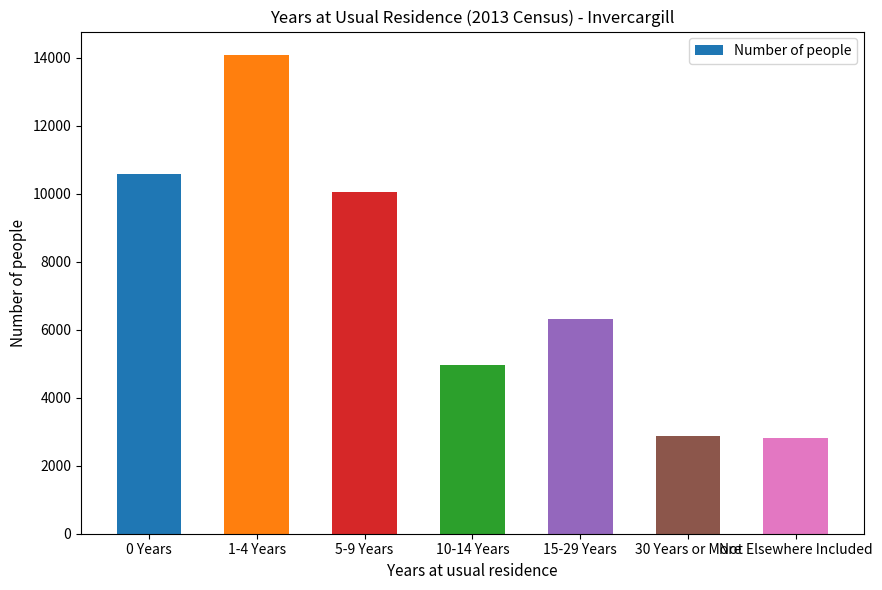

Reading left to right, transcribe all the data shown in this chart.

0 Years=10581	1-4 Years=14070	5-9 Years=10059	10-14 Years=4950	15-29 Years=6330	30 Years or More=2889	Not Elsewhere Included=2814